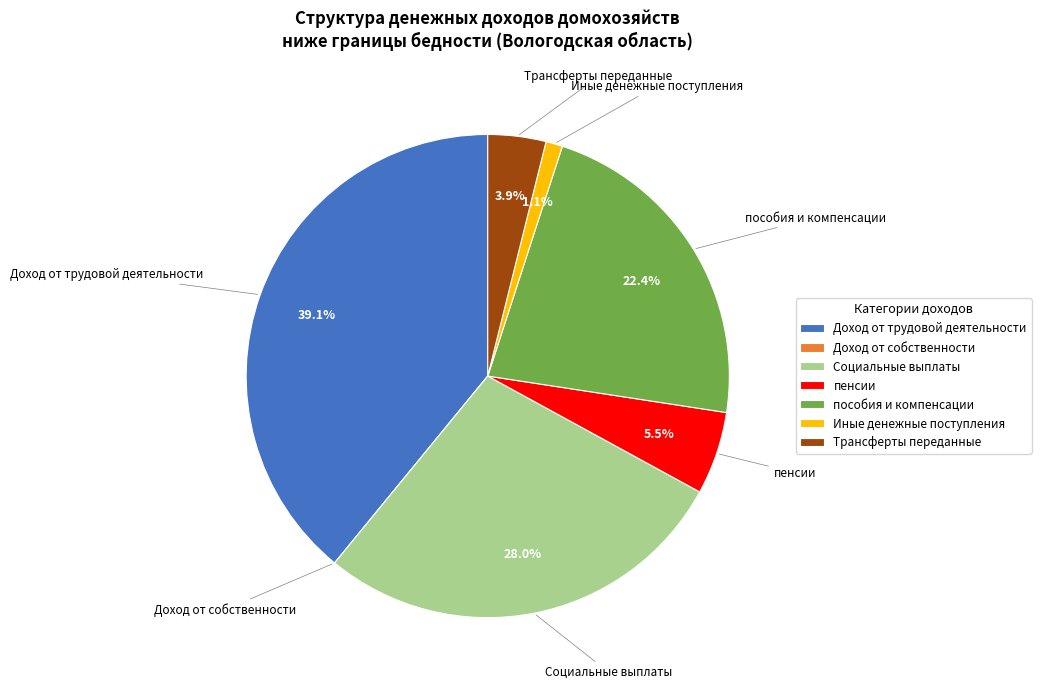

Is Трансферты переданные the majority of the pie?

No